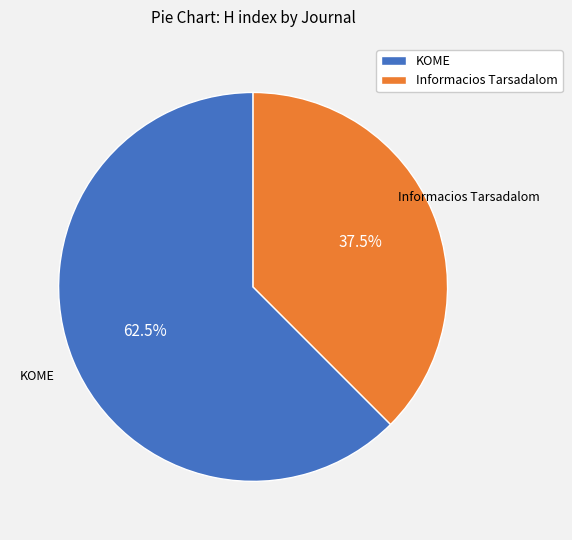

Rank the categories by value from highest to lowest.

KOME, Informacios Tarsadalom